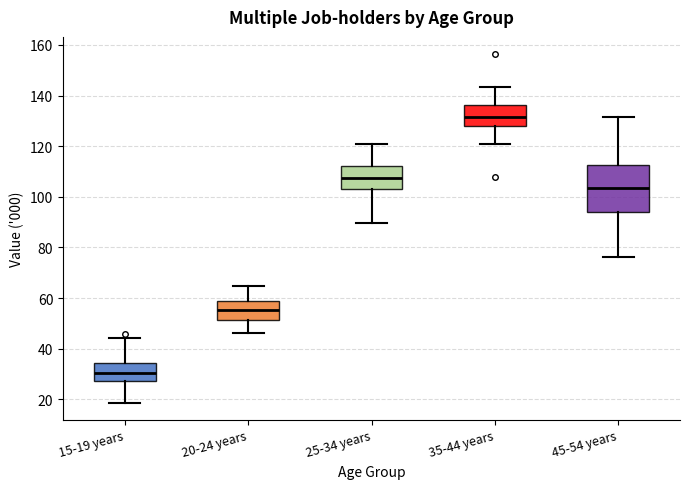

Where does the median line of the box for 45-54 years sit on the y-axis? The values are not printed on the chart, so give them approximately, as read against the axis.

104